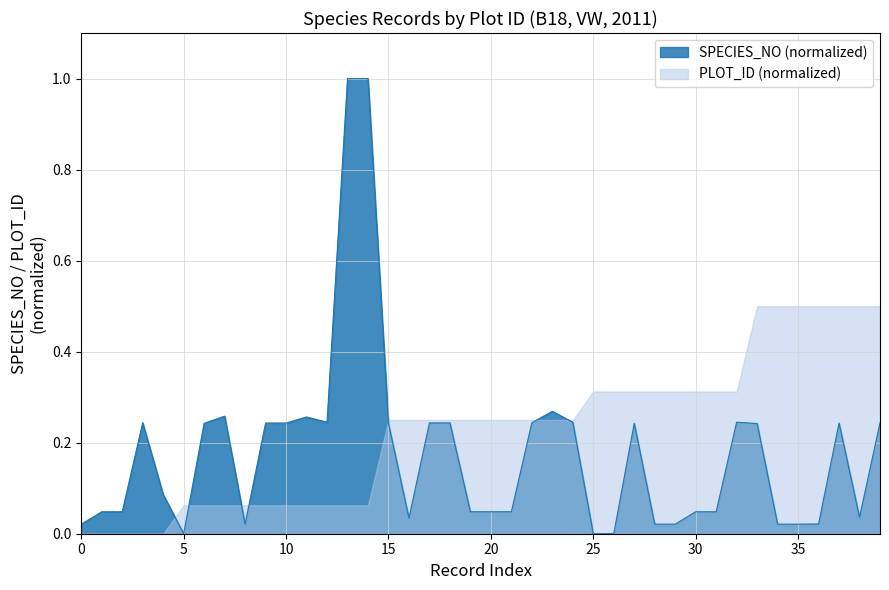

How many values are above zero?

37